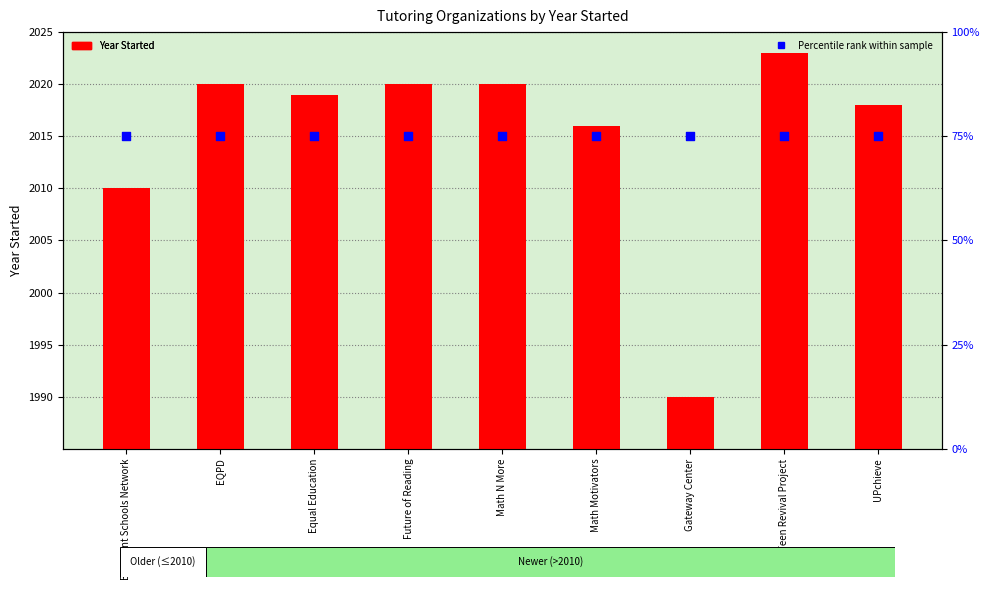

Which series has the largest Y range (max minus min)?

Year Started